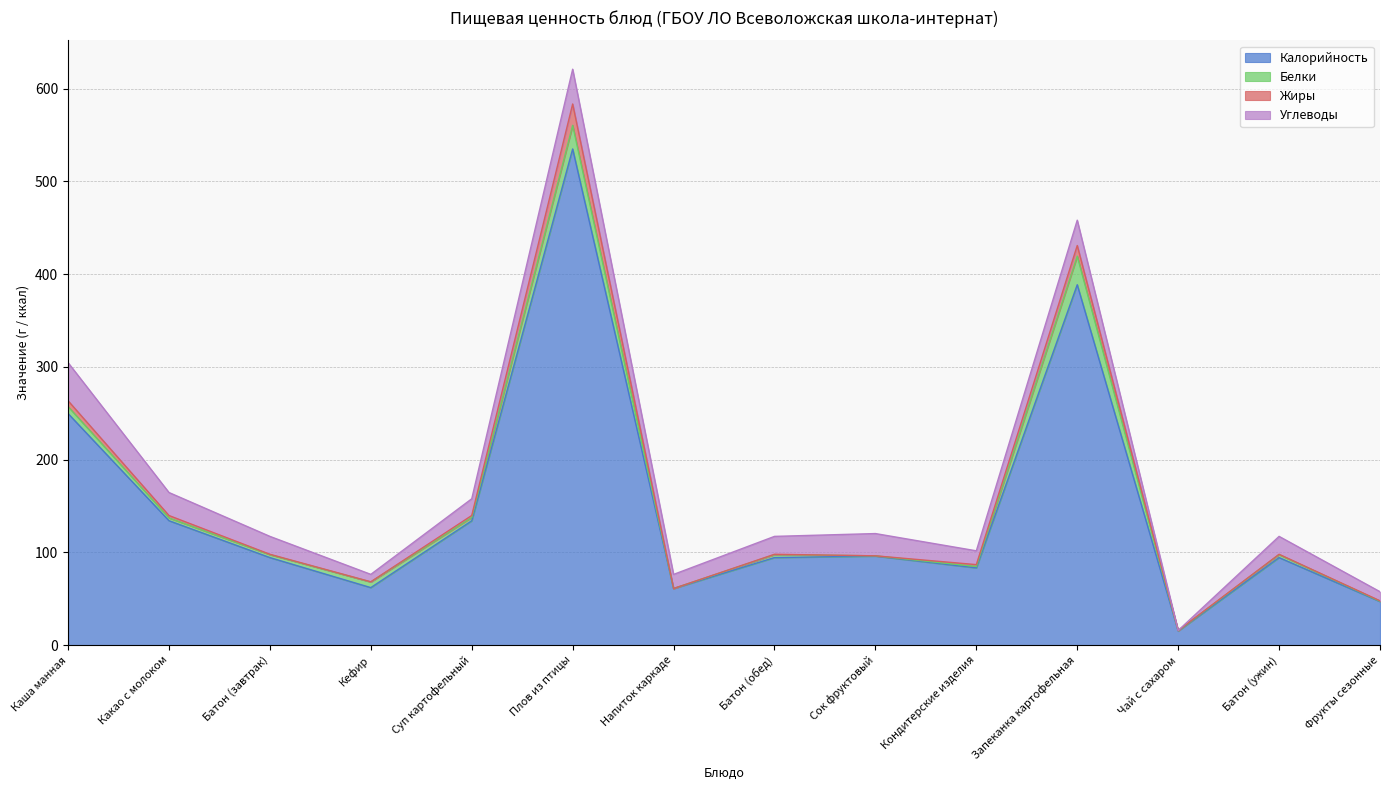

Which series has the largest total across all categories?

Калорийность